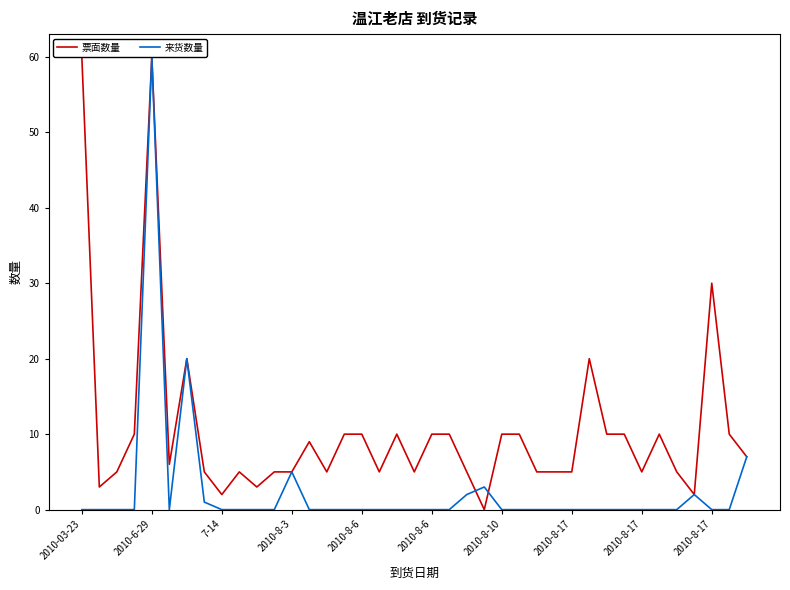

List the series in order of their overall mean, highest first.

票面数量, 来货数量